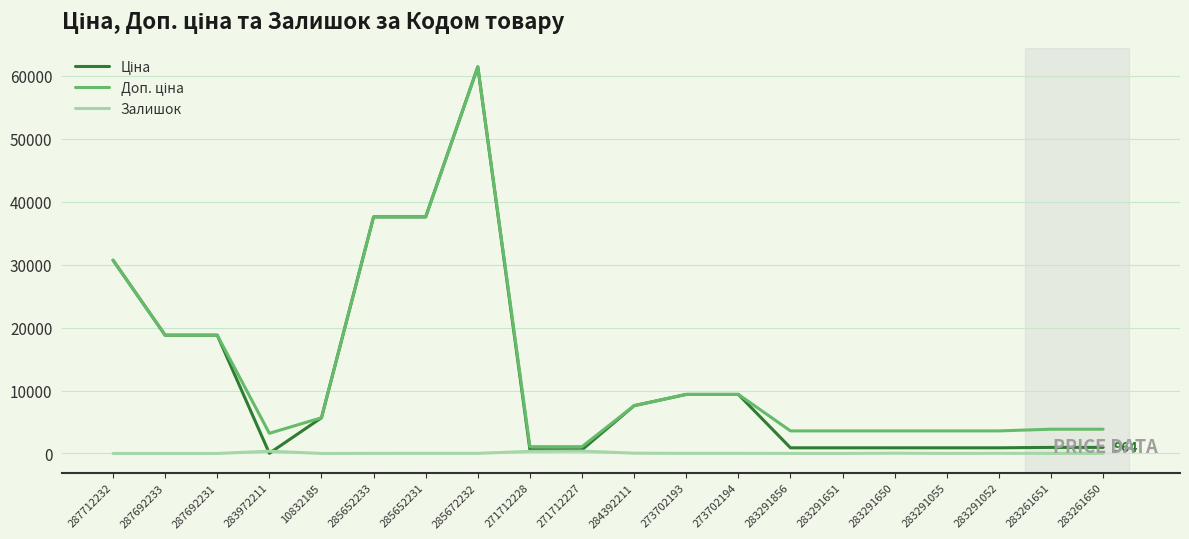

What is the difference between the highest and lowest values at 287712232?

30717.1